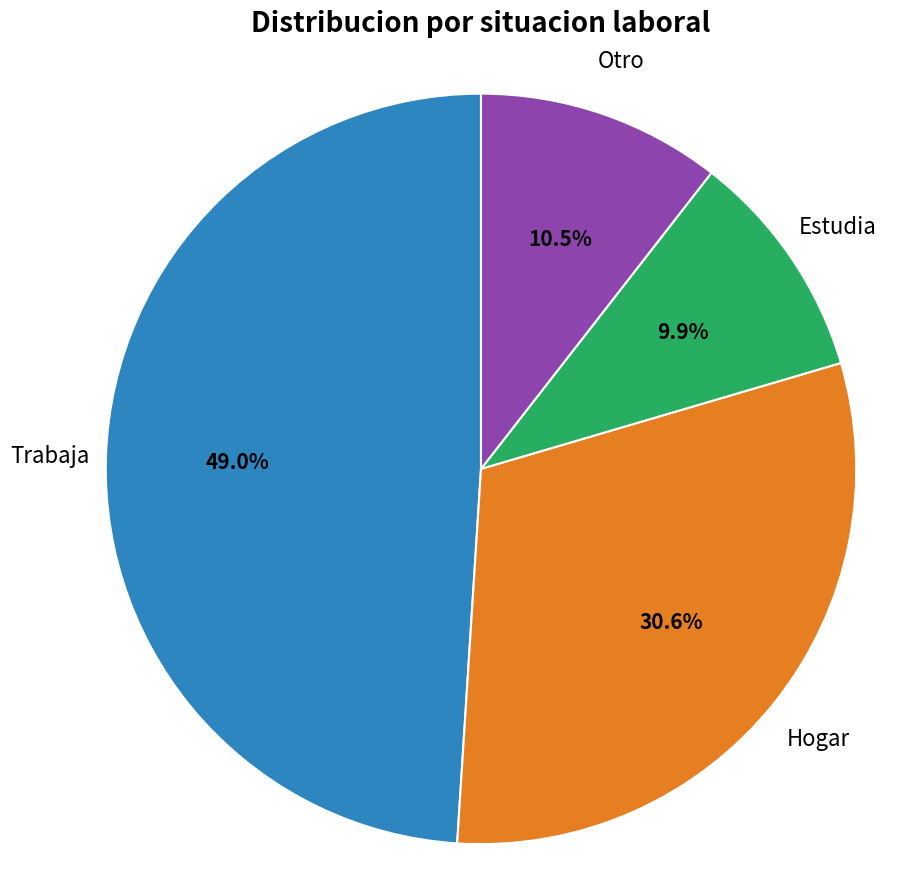

Is there a majority slice in this chart?

No